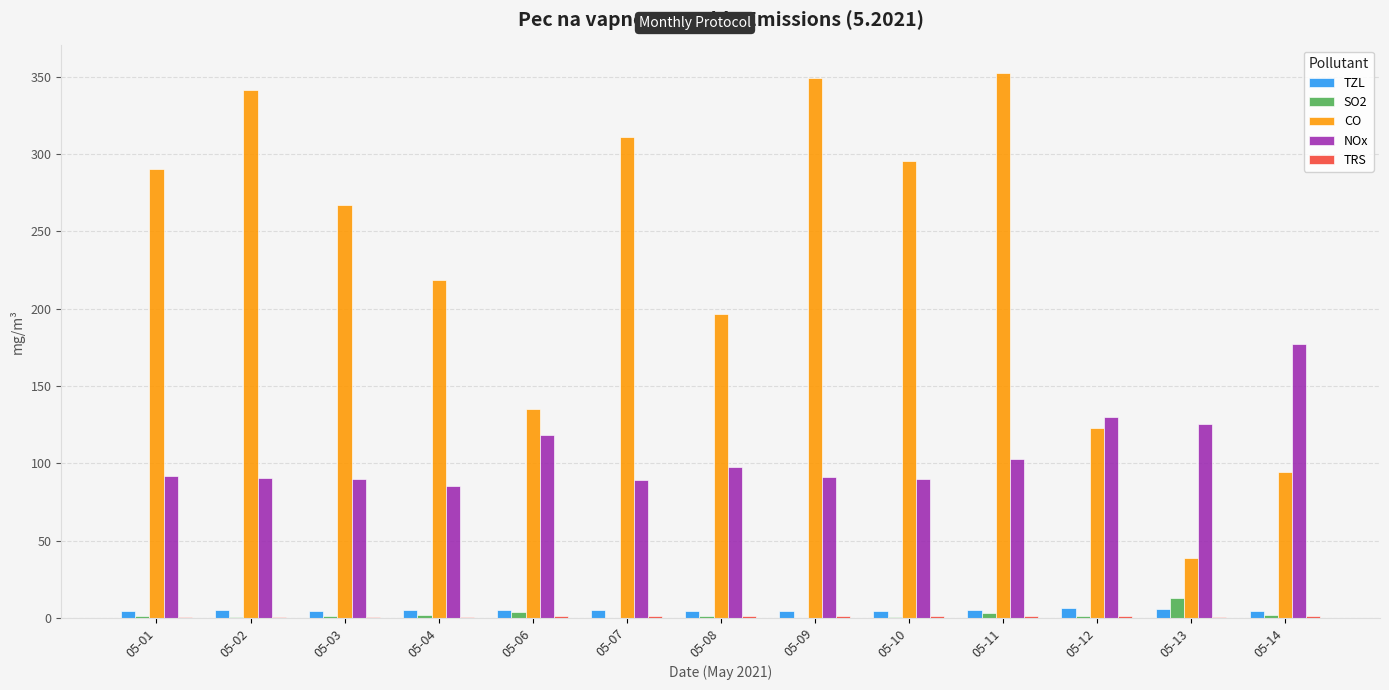

What is the greatest value displayed?

352.6